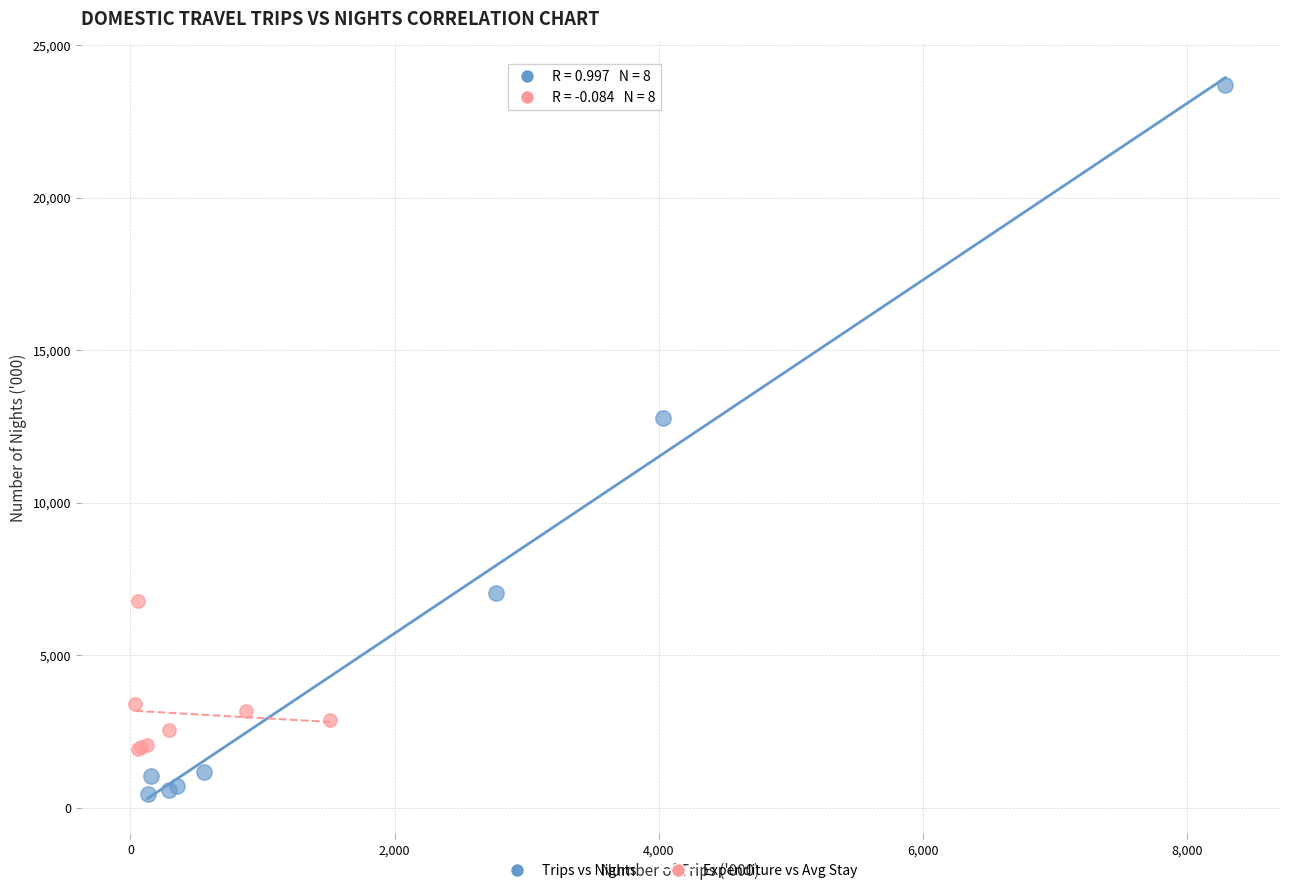

Which series reaches the maximum Y coordinate?

Trips vs Nights